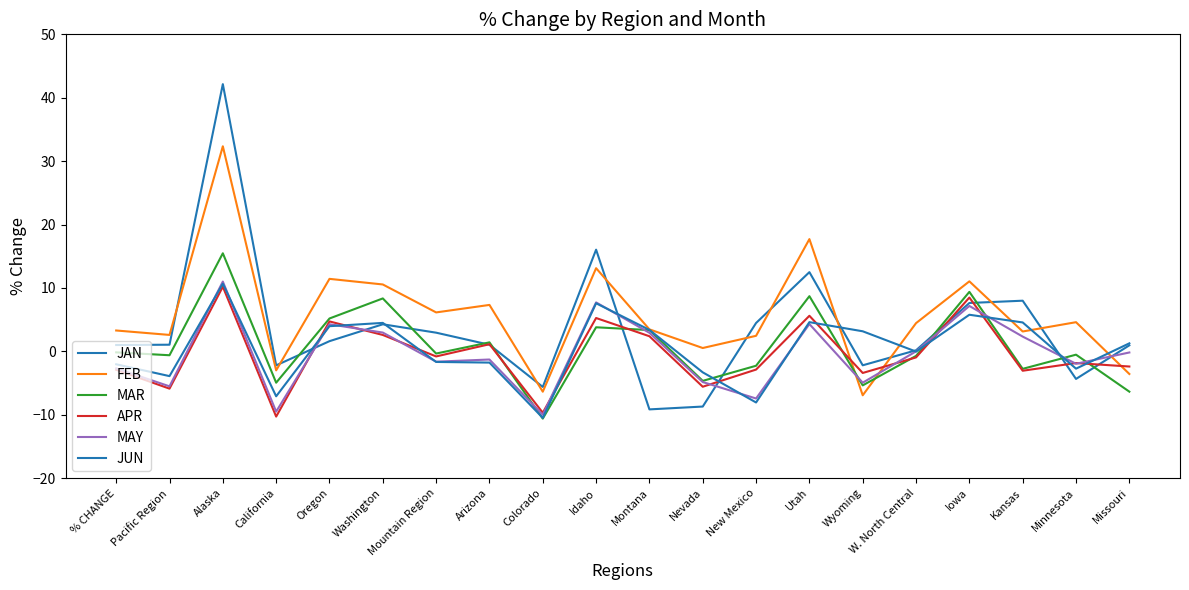

At how many categories does at least one series exceed 12?

3